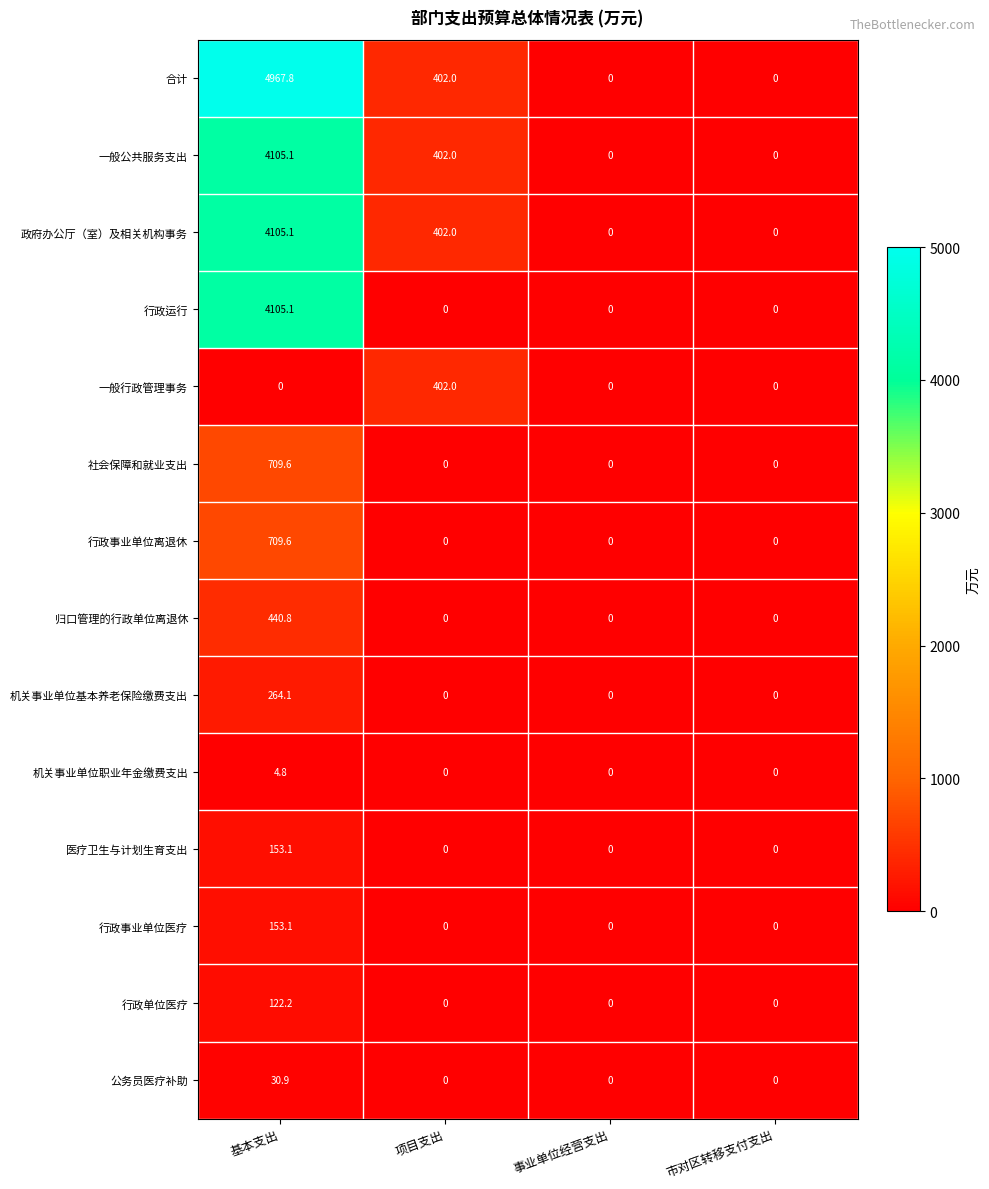

How many 机关事业单位职业年金缴费支出 values are between 0 and 4?

3